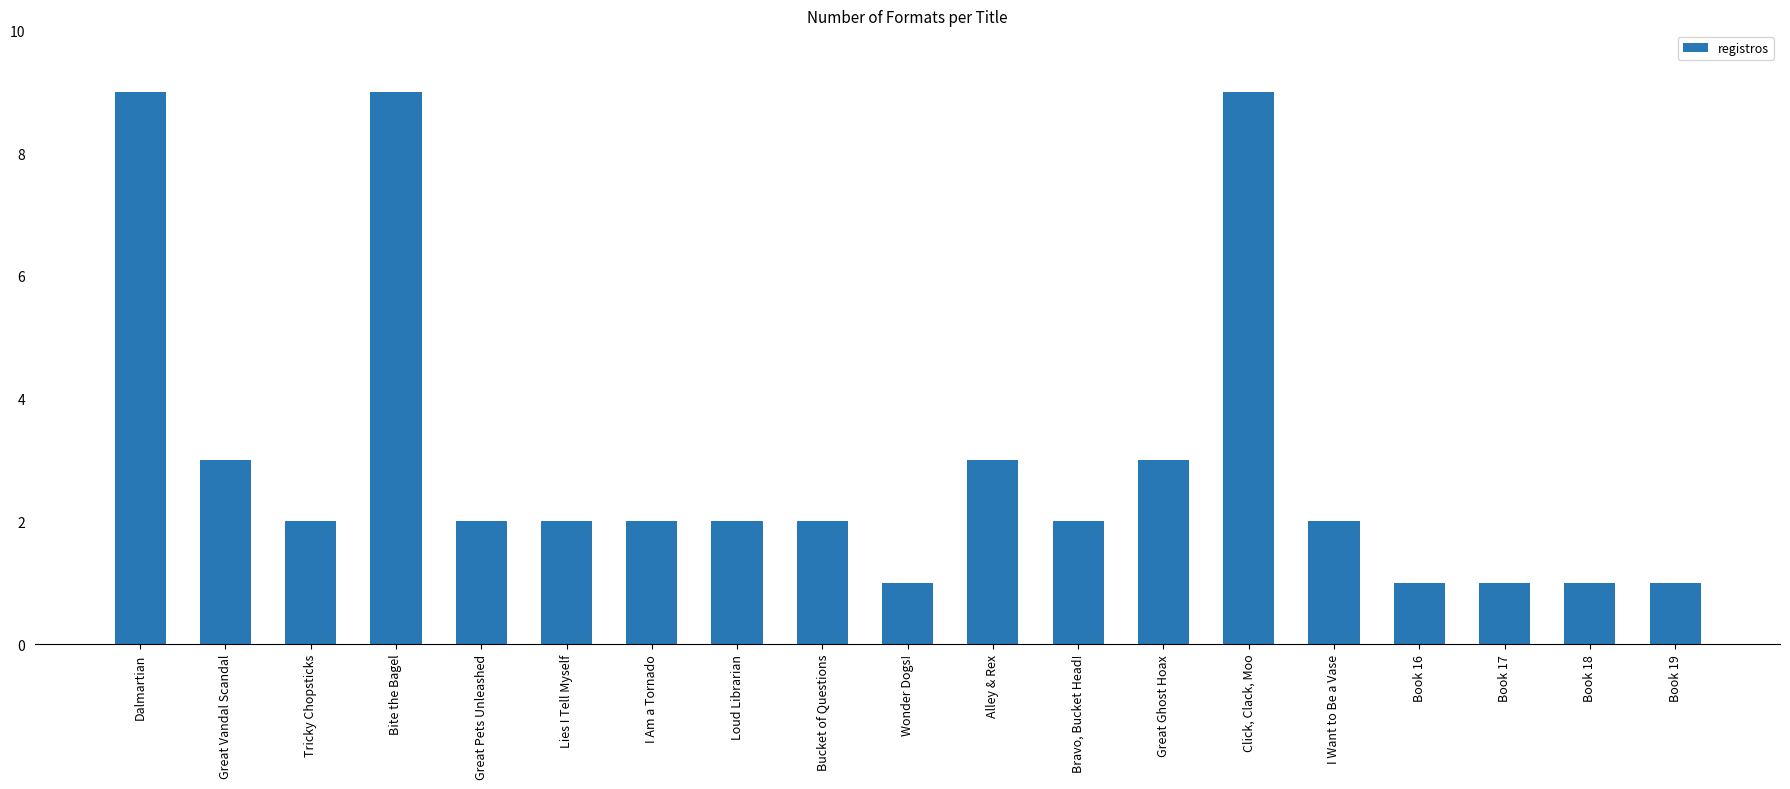

Does the chart contain stacked bars?

No